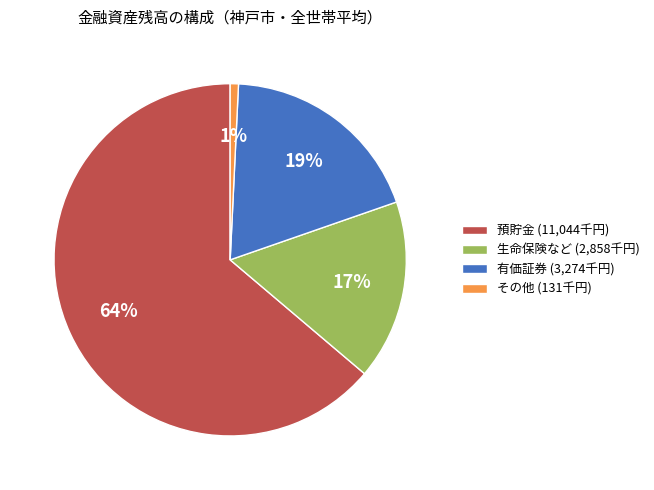

Between 預貯金 (11,044千円) and その他 (131千円), which is larger?

預貯金 (11,044千円)